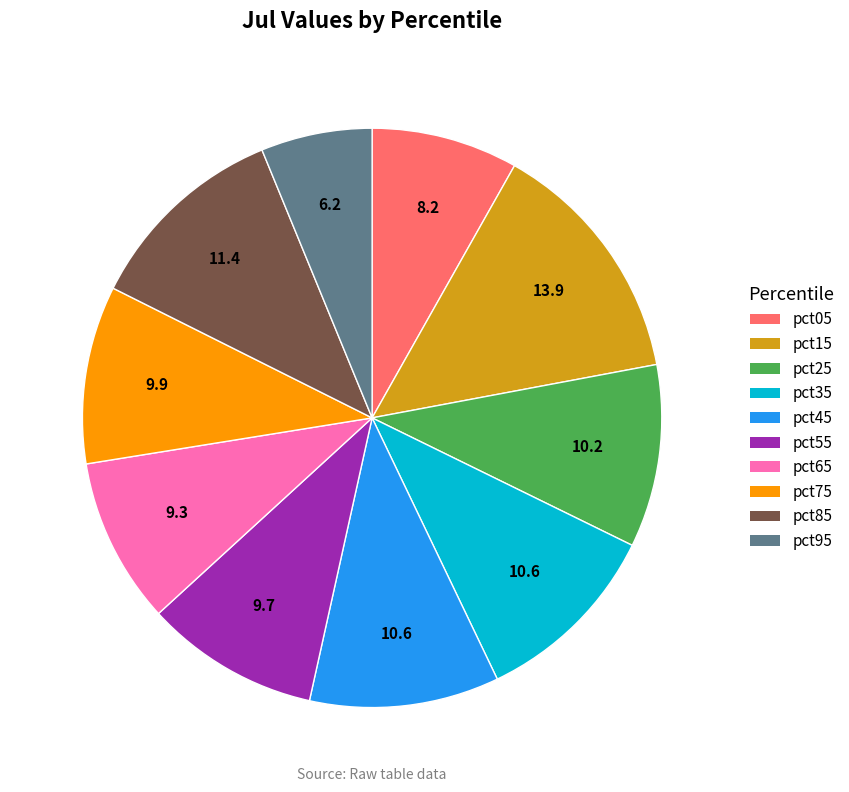

Which has a higher value, pct65 or pct05?

pct65